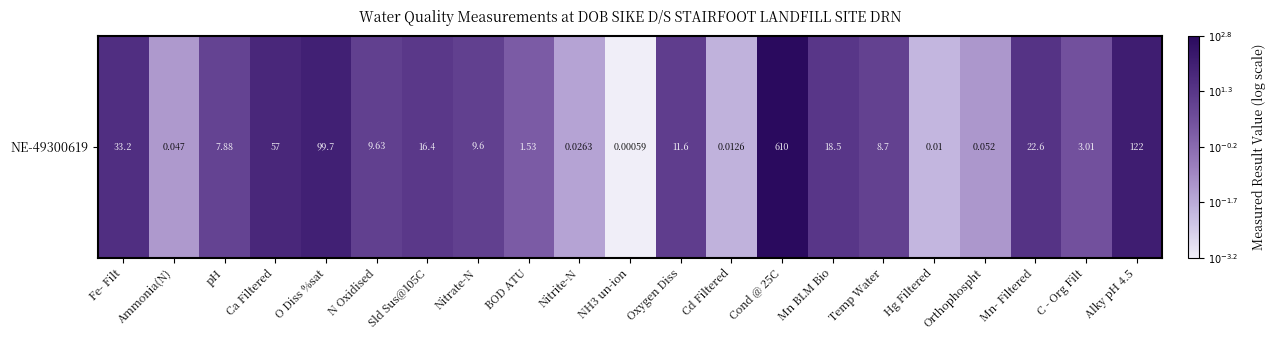

How many values are above zero?

15